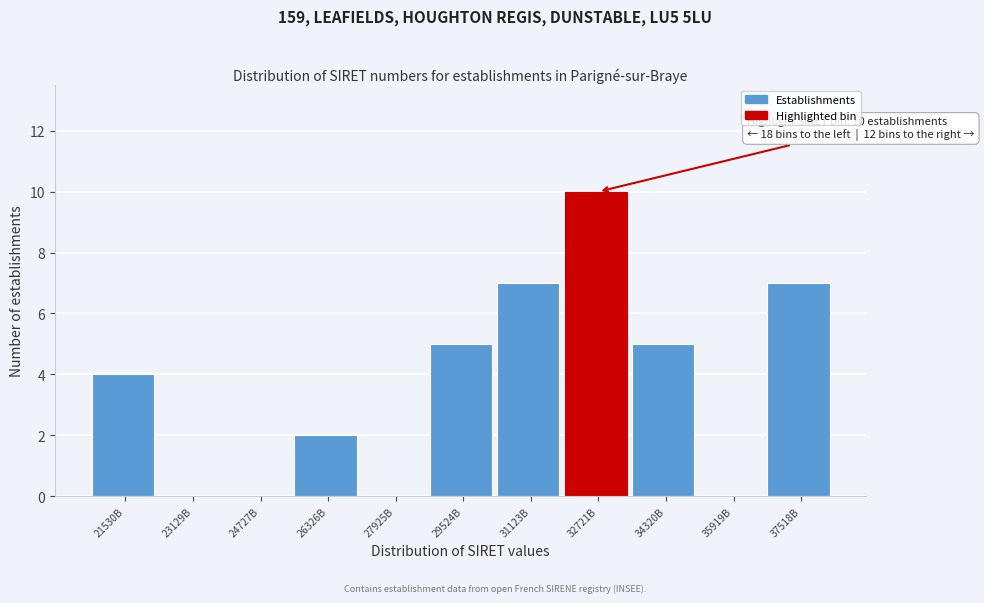

Reading left to right, list all the values displayed in this chart.

21530B=4	23129B=0	24727B=0	26326B=2	27925B=0	29524B=5	31123B=7	32721B=10	34320B=5	35919B=0	37518B=7